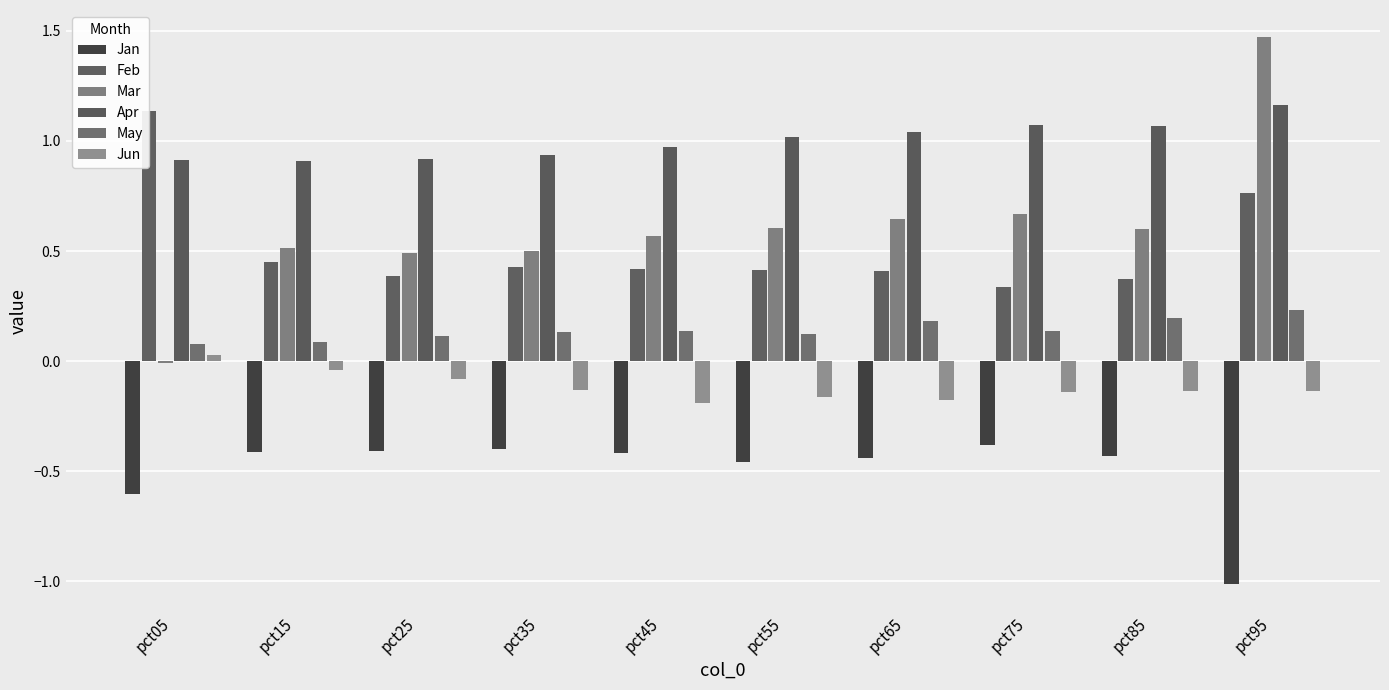

How many bars are there in each group?

6